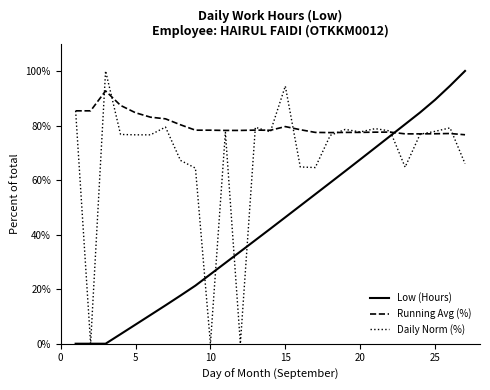

Which series ends up on top after the final intersection of Low (Hours) and Running Avg (%)?

Low (Hours)